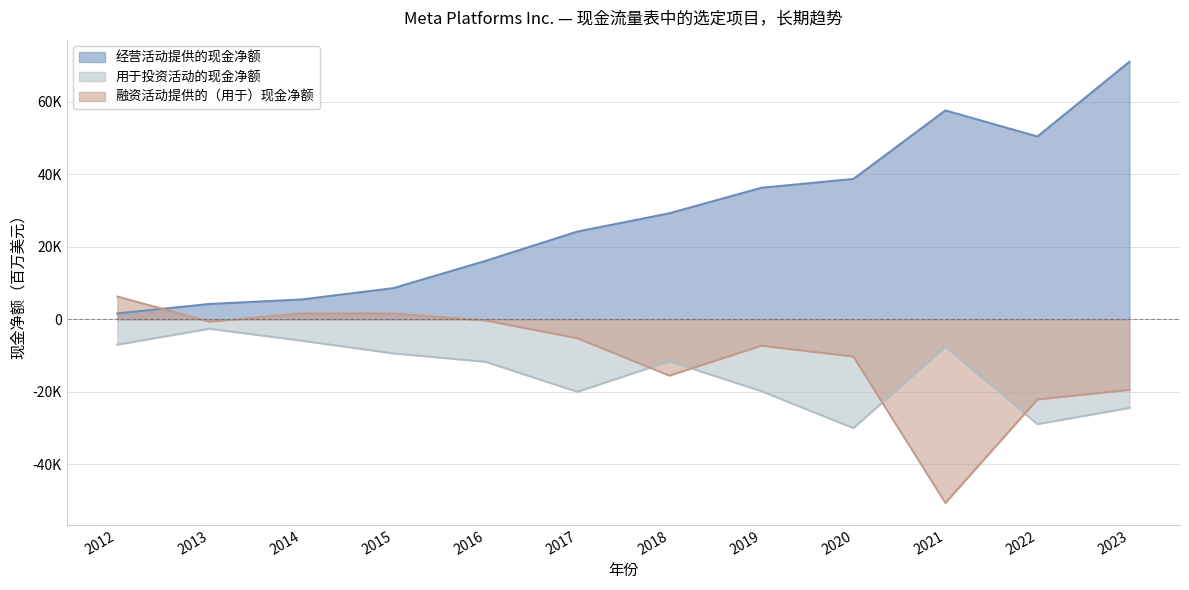

Reading left to right, transcribe all the data shown in this chart.

经营活动提供的现金净额: 2012=1612	2013=4222	2014=5457	2015=8599	2016=16108	2017=24216	2018=29274	2019=36314	2020=38747	2021=57683	2022=50475	2023=71113
用于投资活动的现金净额: 2012=-7024	2013=-2624	2014=-5913	2015=-9434	2016=-11739	2017=-20038	2018=-11603	2019=-19864	2020=-30059	2021=-7570	2022=-28970	2023=-24495
融资活动提供的（用于）现金净额: 2012=6283	2013=-667	2014=1571	2015=1582	2016=-310	2017=-5235	2018=-15572	2019=-7299	2020=-10292	2021=-50728	2022=-22136	2023=-19500